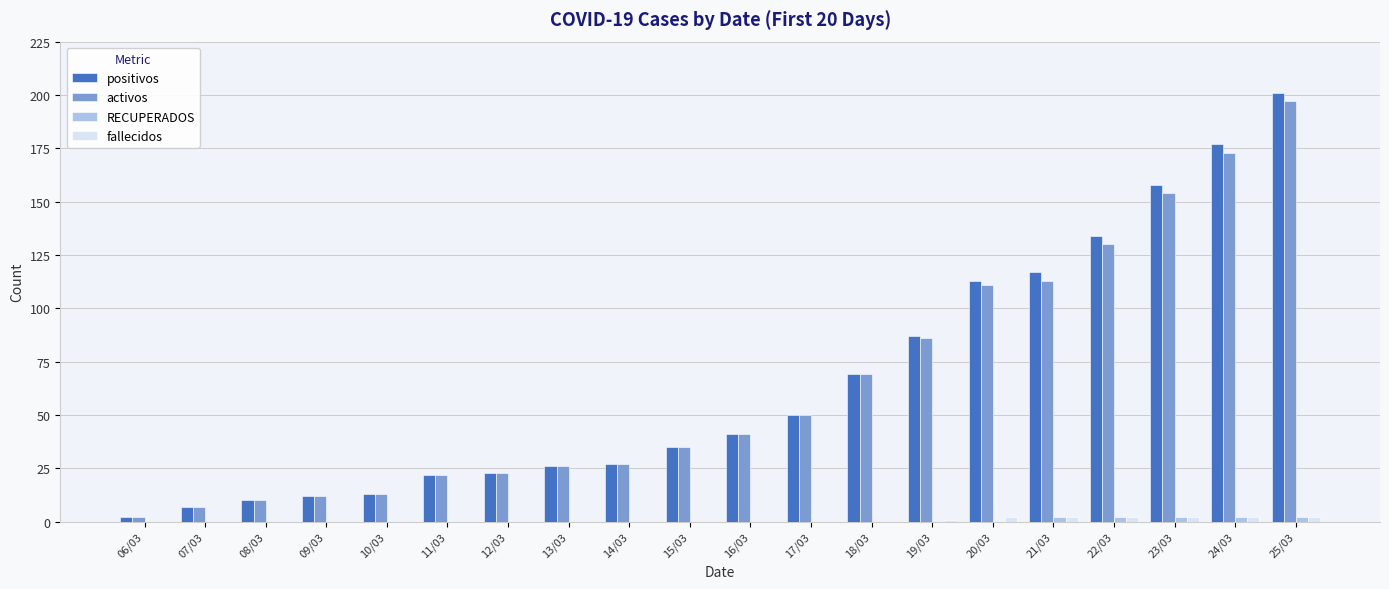

What is the sum of all positivos values?

1324